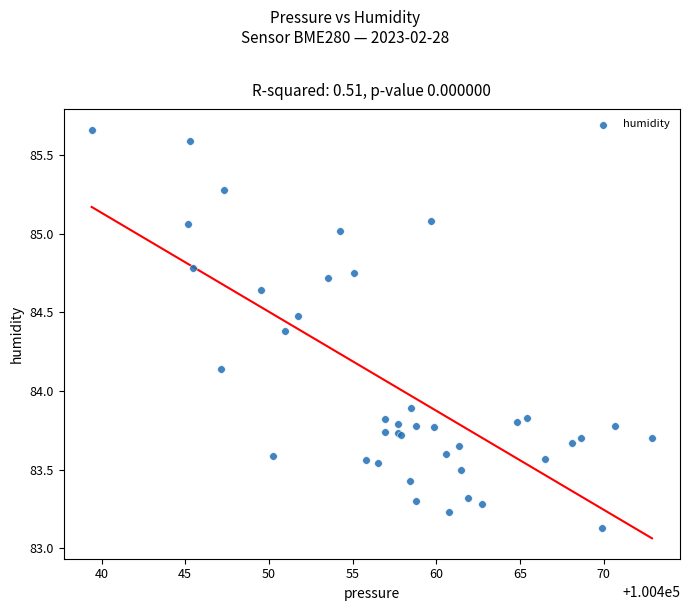

What Y value in the scatter plot is closest to 84?

83.9